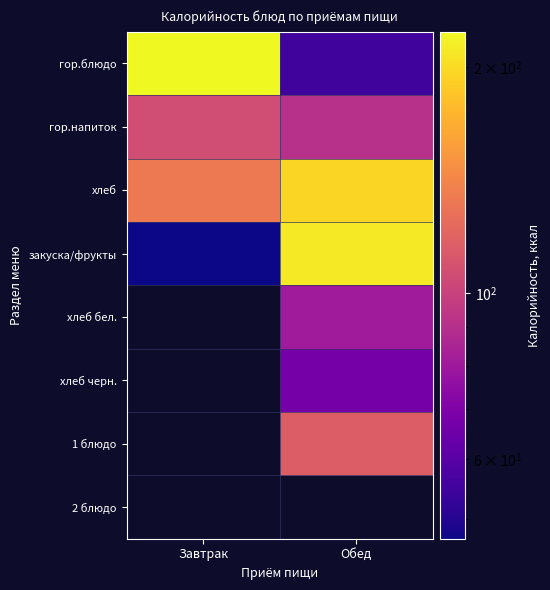

How many data points does each series have?

2